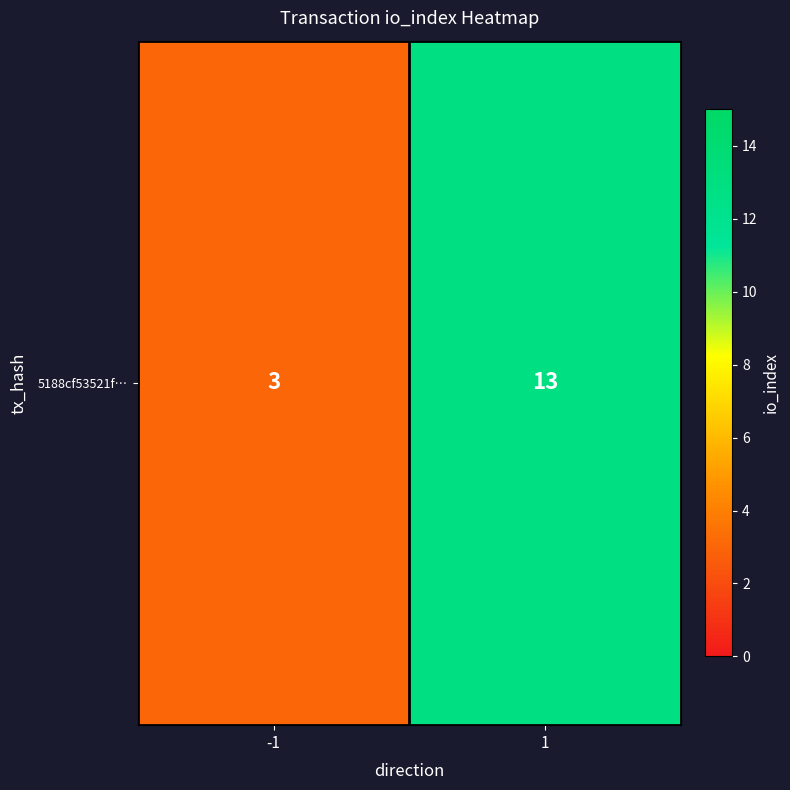

Which category has the highest value across all series?

1